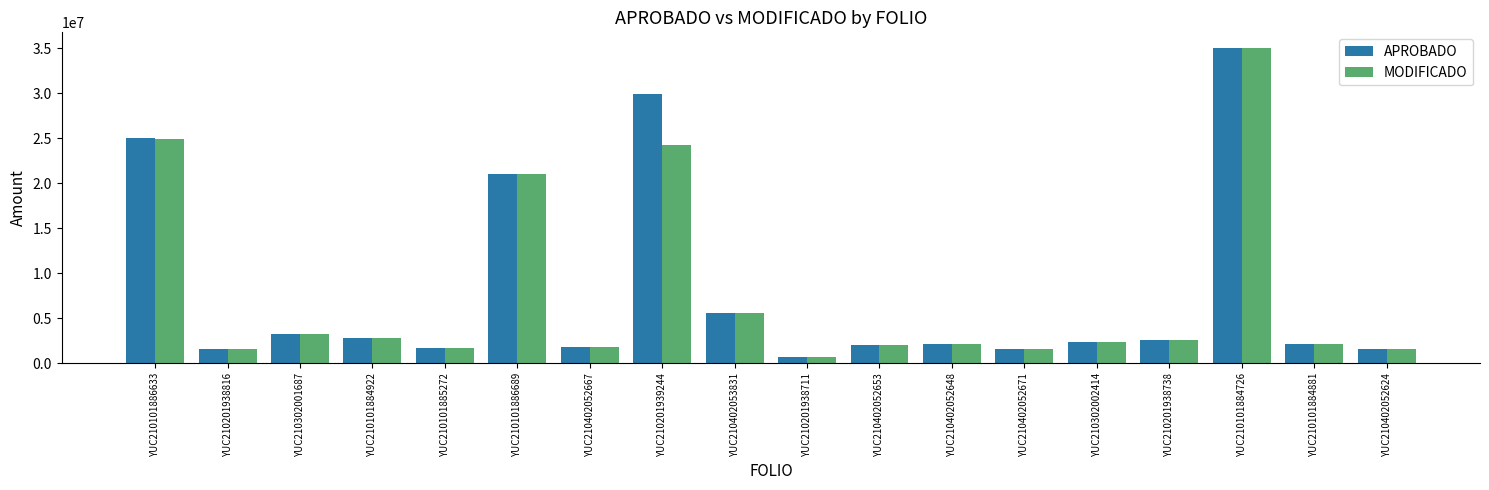

Is the value of MODIFICADO at YUC210101886689 greater than the value of APROBADO at YUC210302002414?

Yes